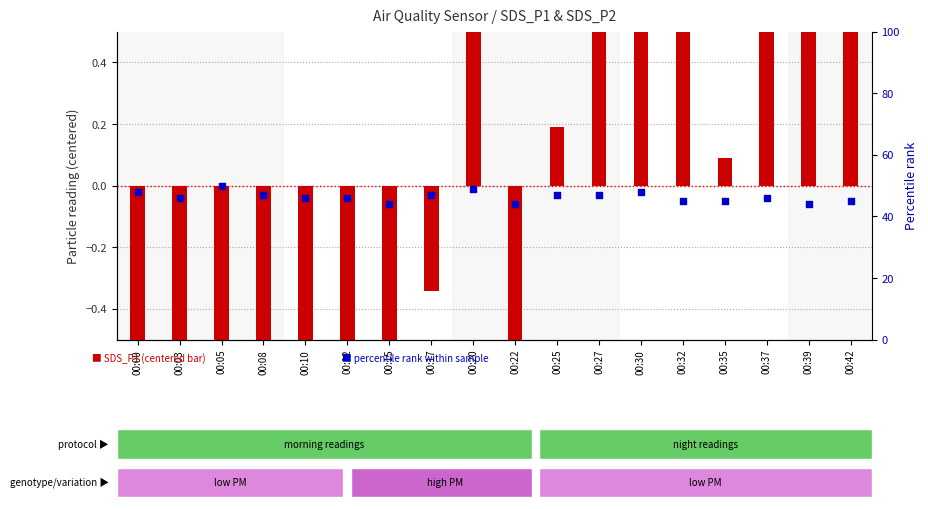

Which series reaches the minimum Y coordinate?

SDS_P1 (centered)